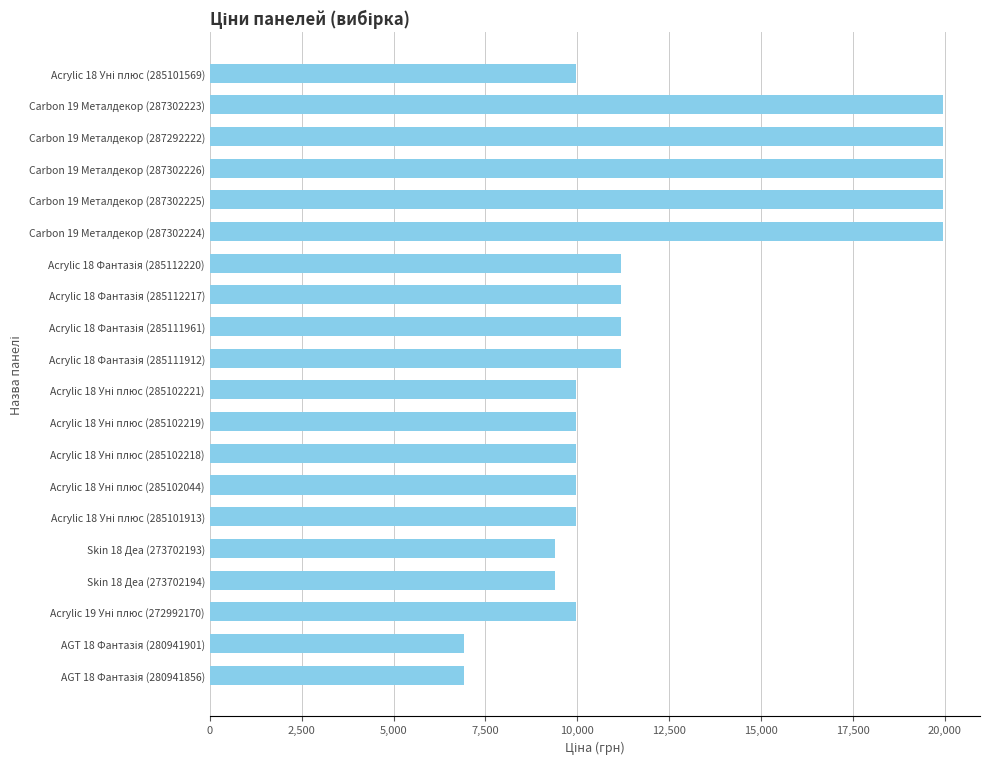

What is the sum of all values?

247017.6